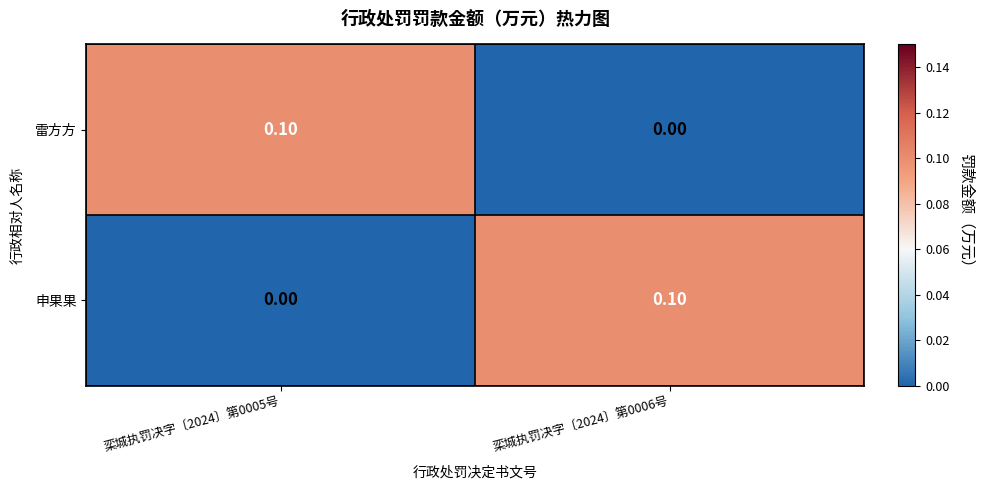

Rank the series at 栾城执罚决字〔2024〕第0005号 from lowest to highest value.

申果果, 雷方方